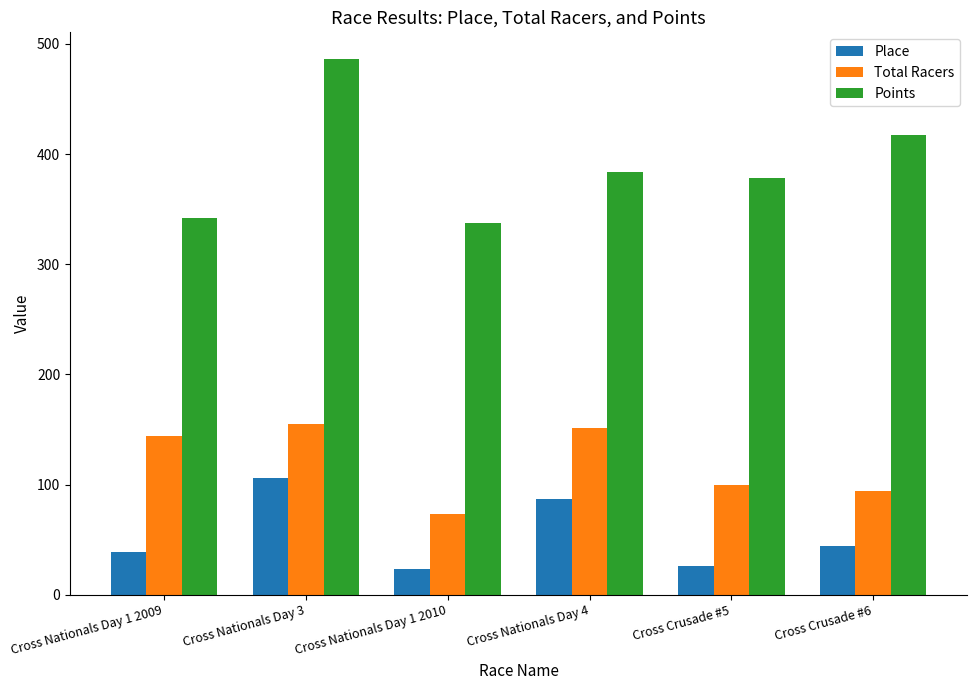

At which label does Points reach its peak?

Cross Nationals Day 3